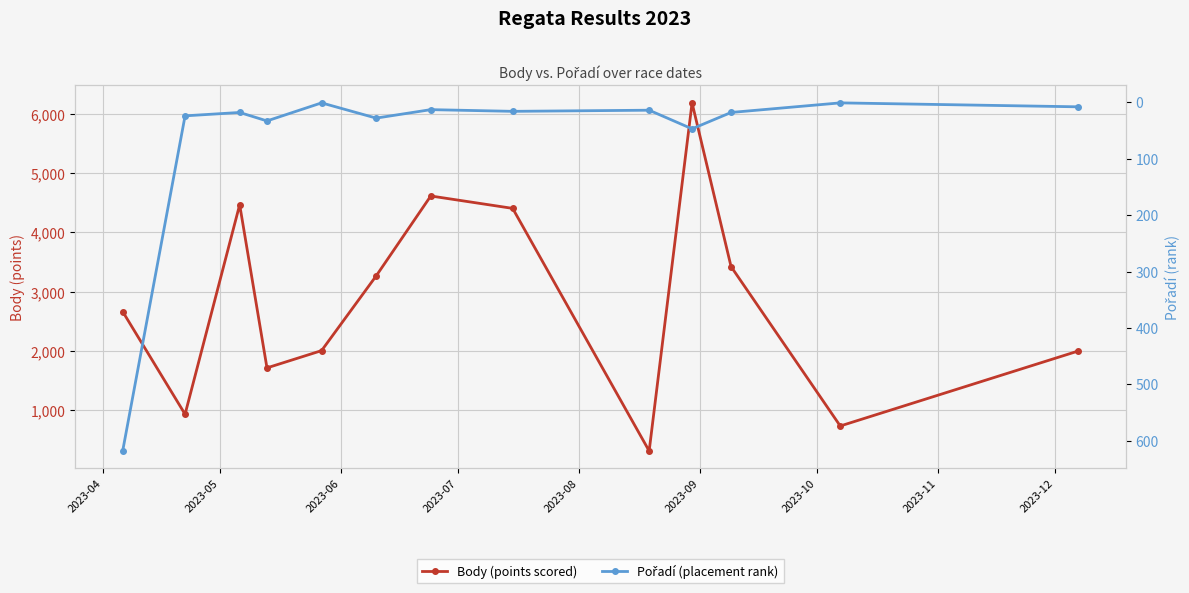

True or false: Pořadí (placement rank) and Body (points scored) cross at least once.

False